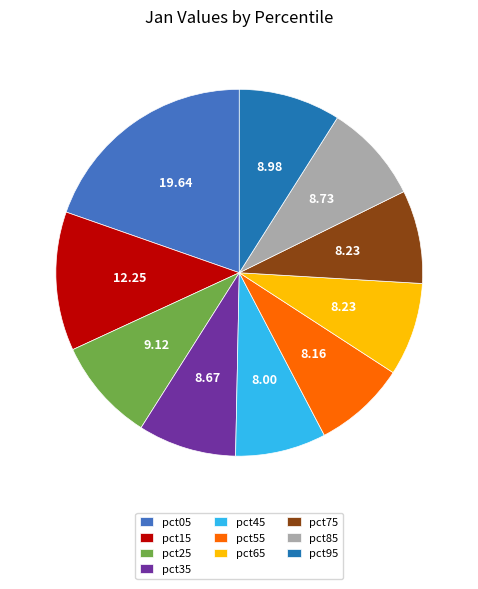

Do pct45 and pct55 together represent more than half of the pie?

No